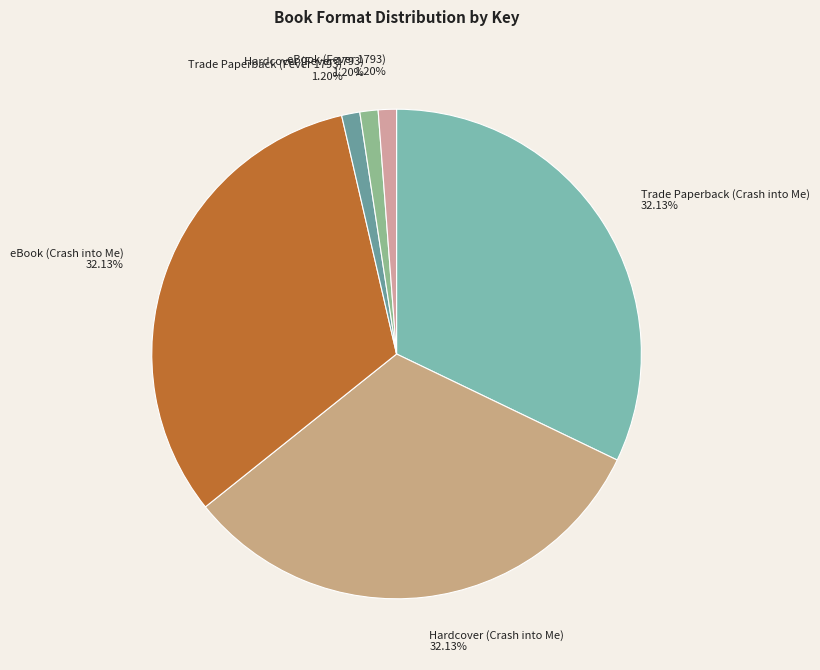

How many slices are in this pie chart?

6